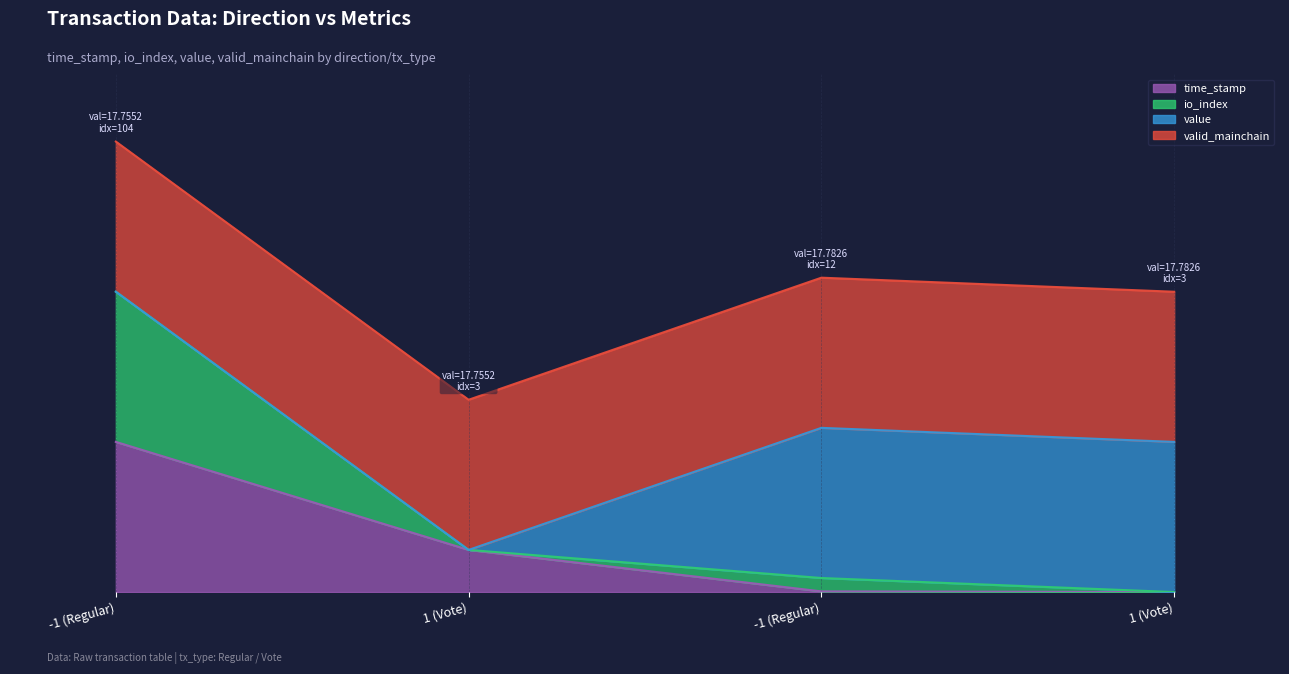

What is the approximate value of io_index at -1 (Regular)?

0.1